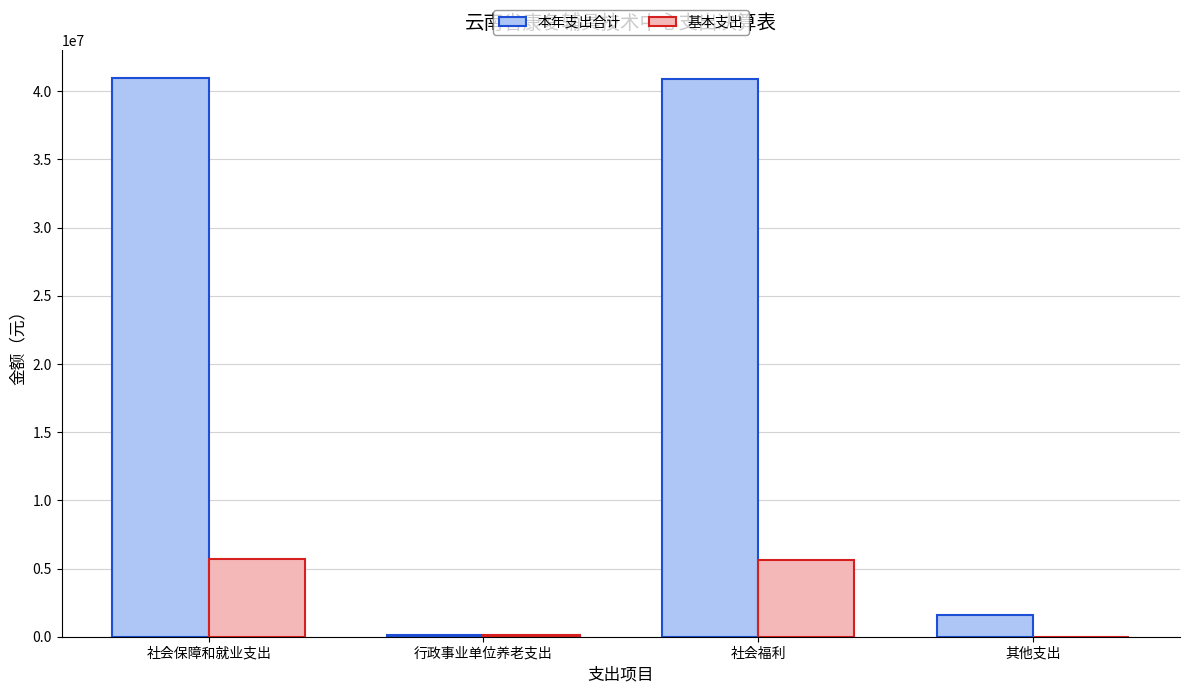

Which series has the largest total across all categories?

本年支出合计